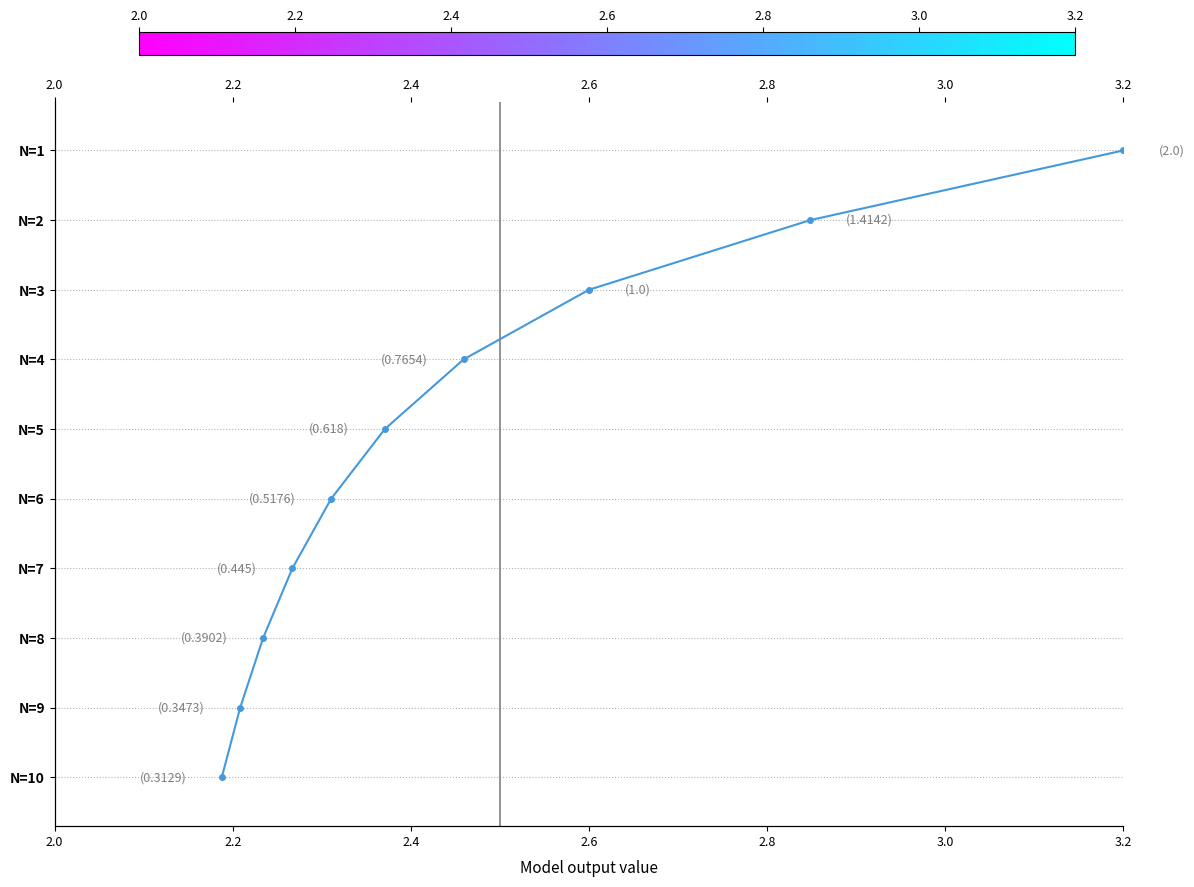

How many values are above zero?

9